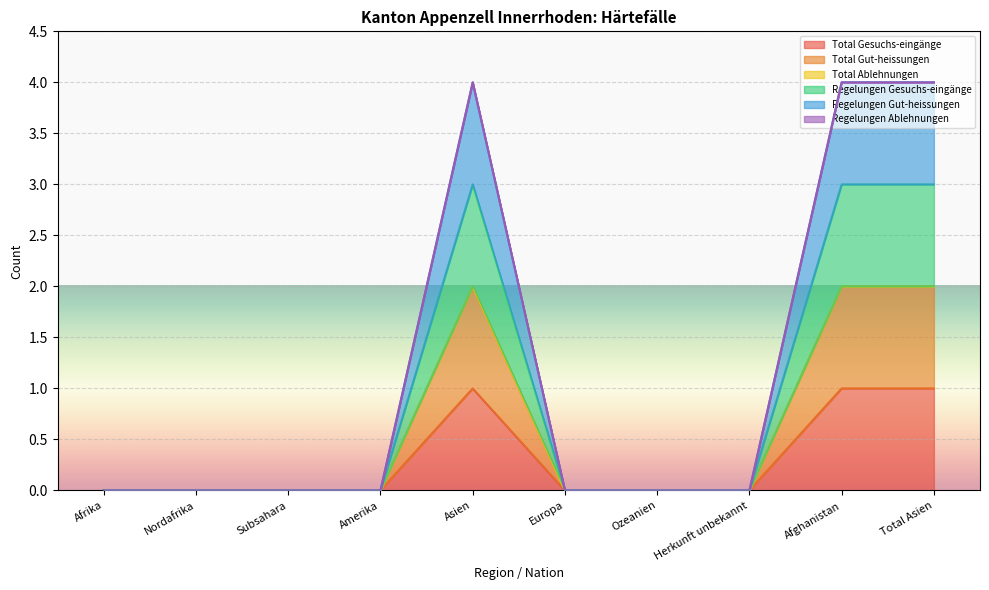

The value of Regelungen Gut-heissungen at Afghanistan is 5. True or false?

False